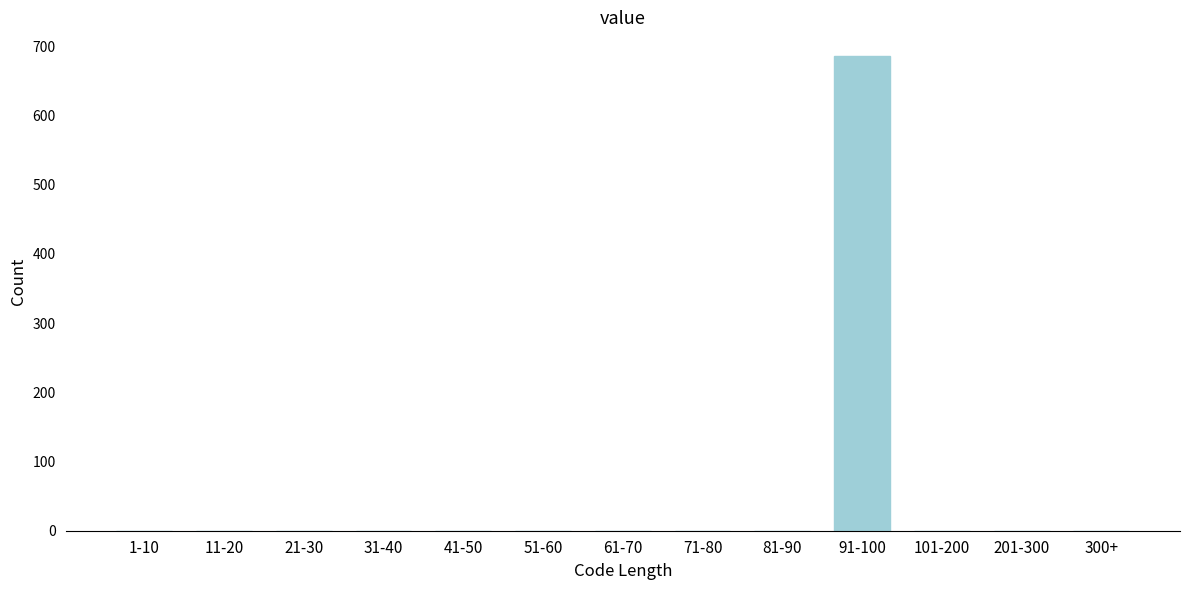

Reading right to left, extract all data points from this chart.

300+=0	201-300=0	101-200=0	91-100=686	81-90=0	71-80=0	61-70=0	51-60=0	41-50=0	31-40=0	21-30=0	11-20=0	1-10=0